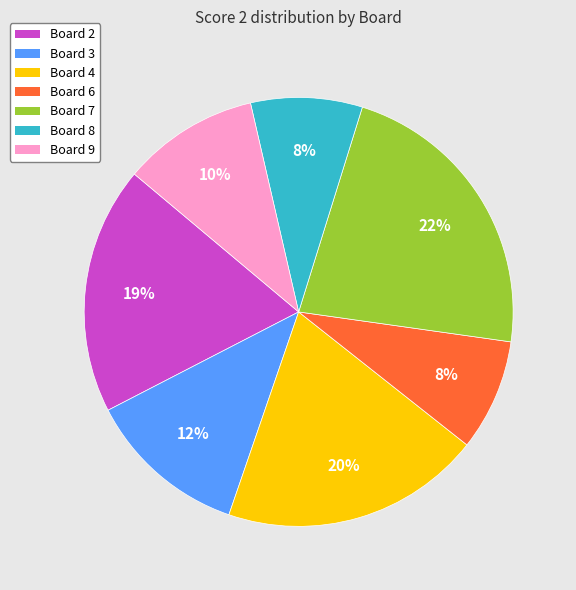

Which slice is the largest?

Board 7